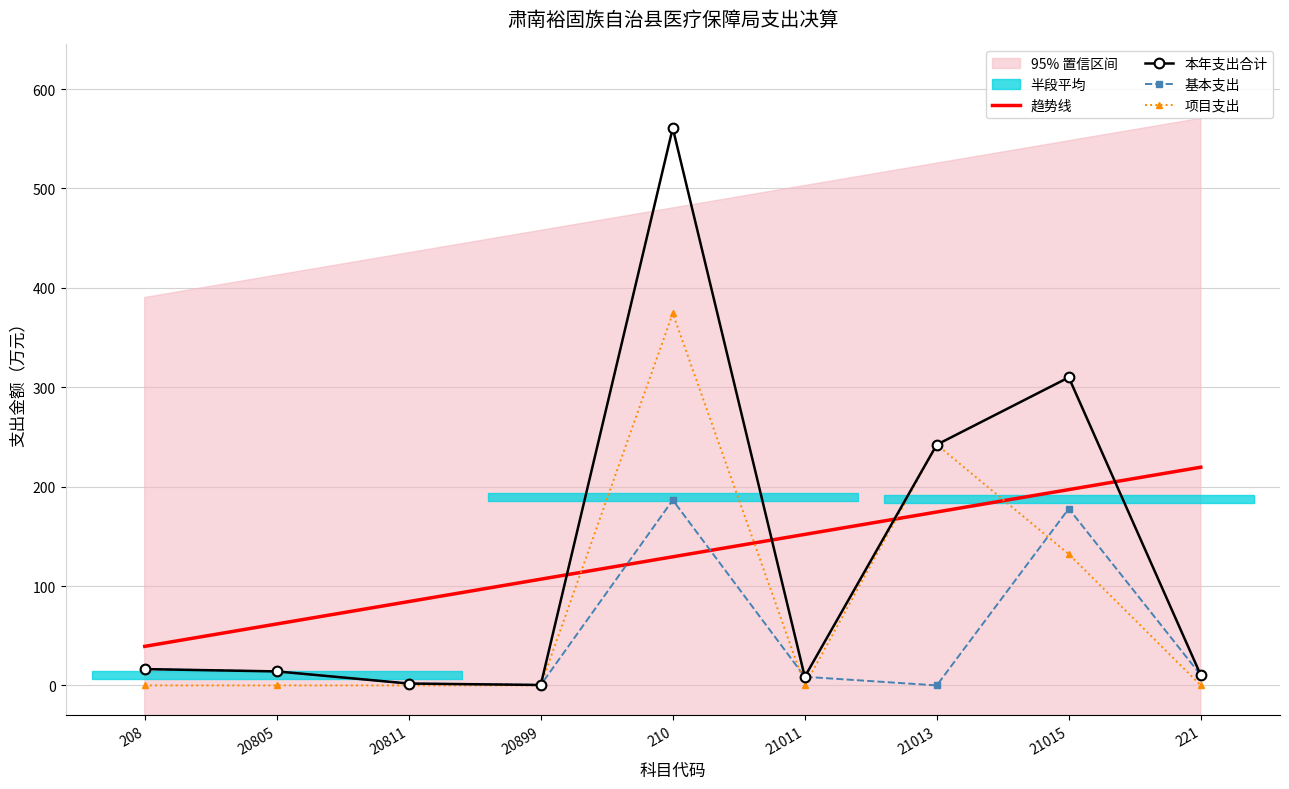

True or false: 趋势线 has a value of 197.0 at 21015.

True